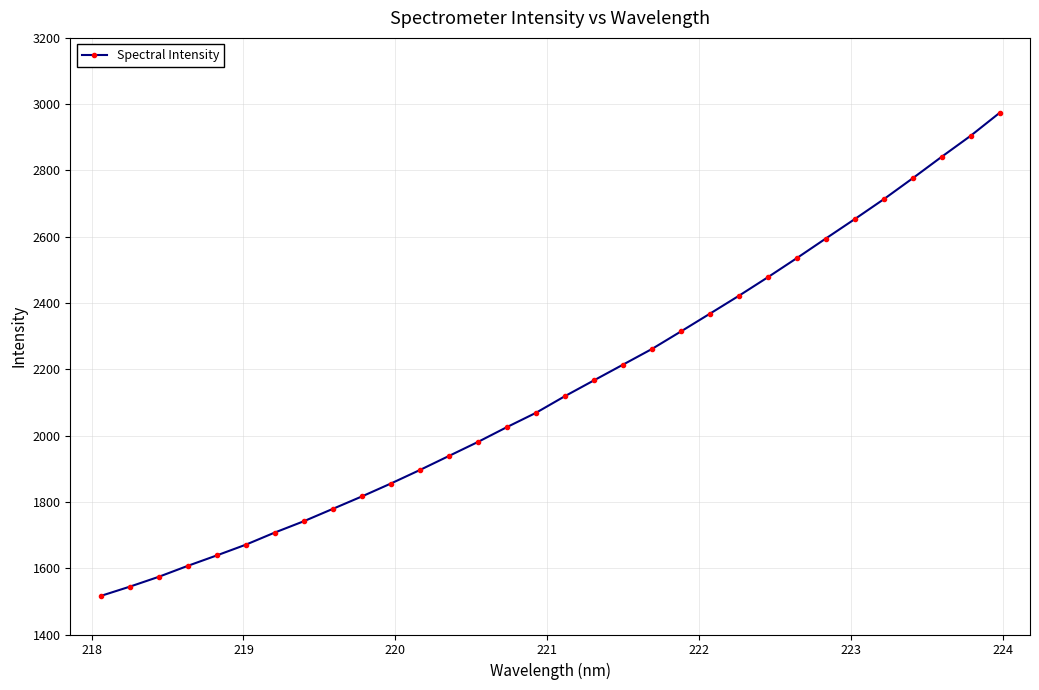

What is the average value?

2146.8